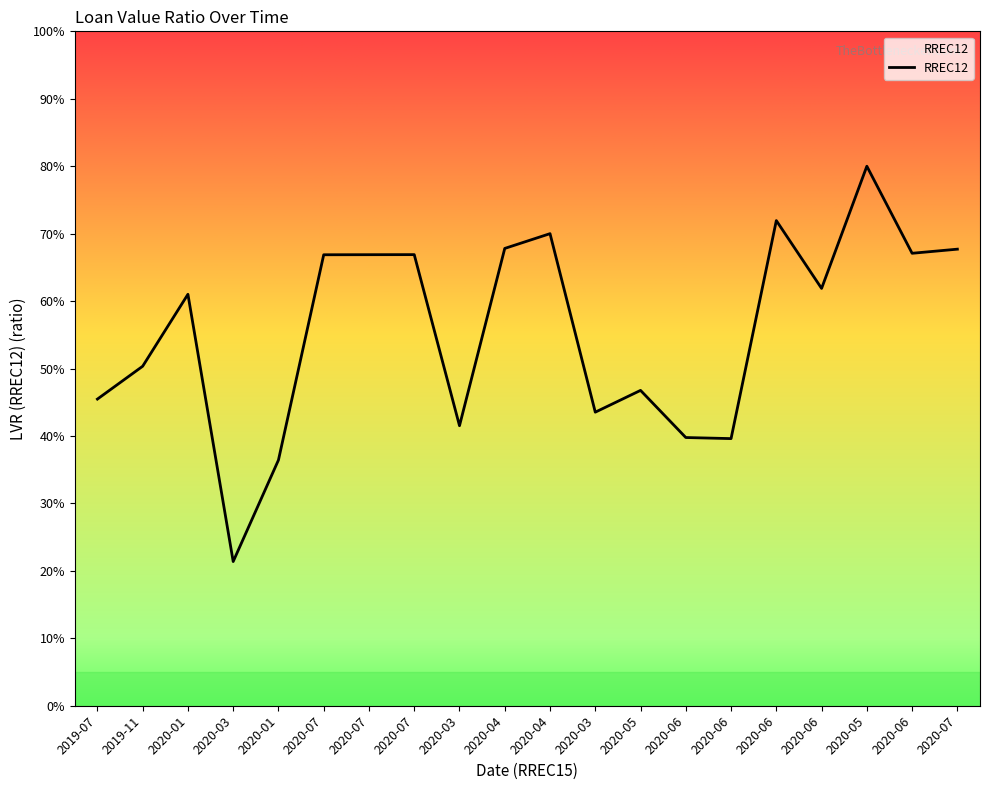

At which category does the chart reach its minimum across all series?

2020-03